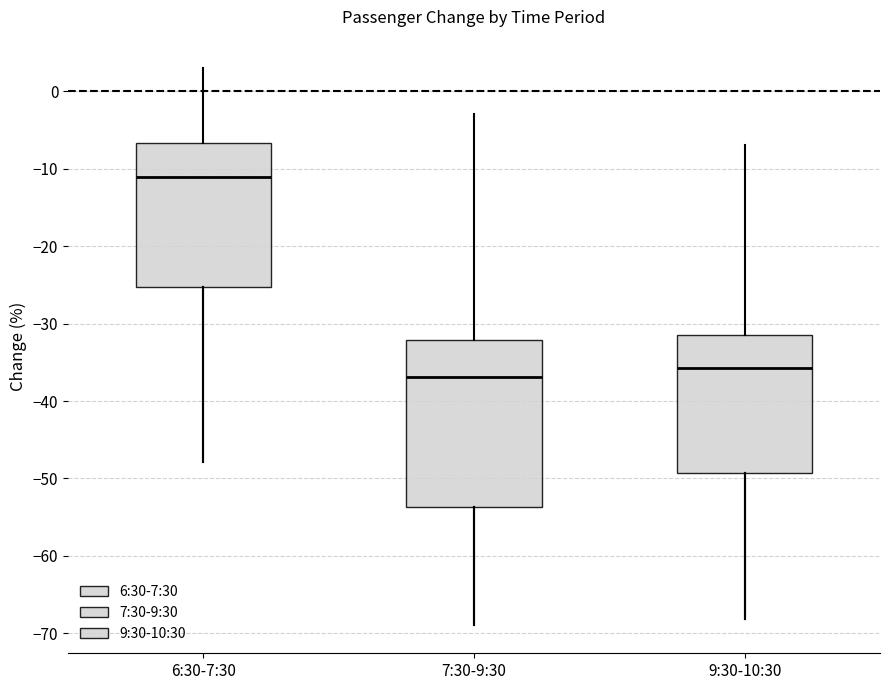

Which box is the tallest, from its lower edge to its upper edge?

7:30-9:30